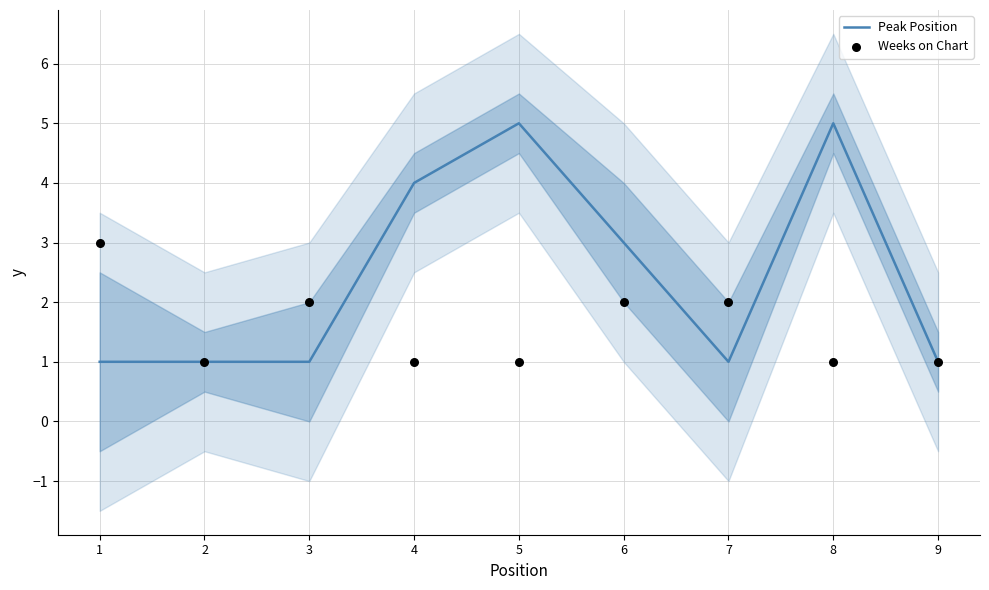

Which series has the largest total across all categories?

Peak Position